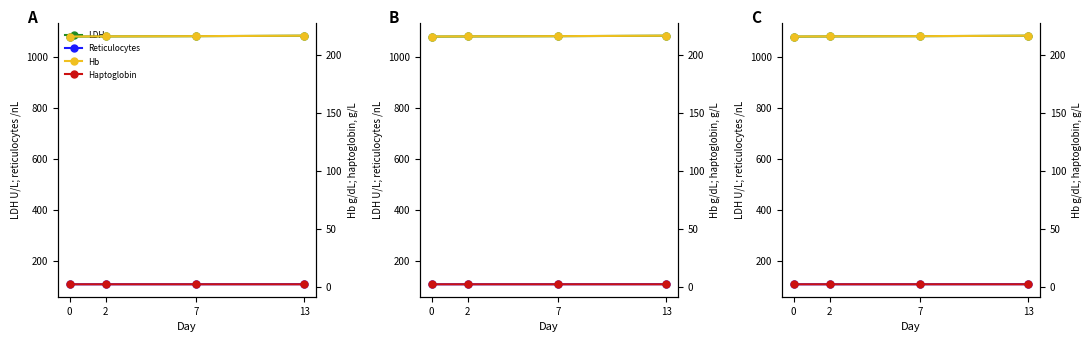

True or false: Hb and Reticulocytes cross at least once.

False